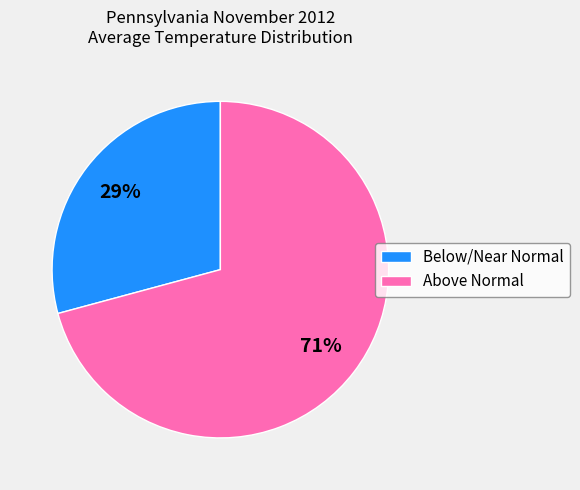

What is the ratio of the value at Above Normal to the value at Below/Near Normal?

2.4